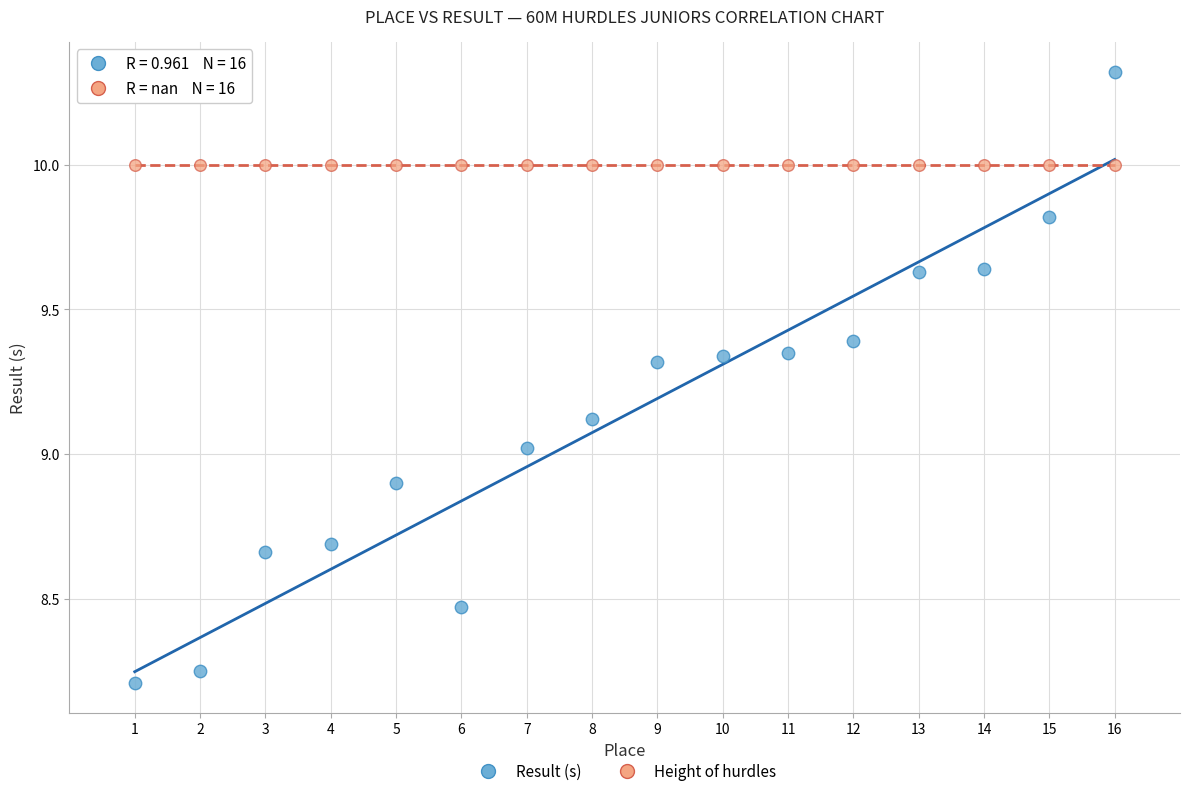

How many points are shown in the scatter plot?

32